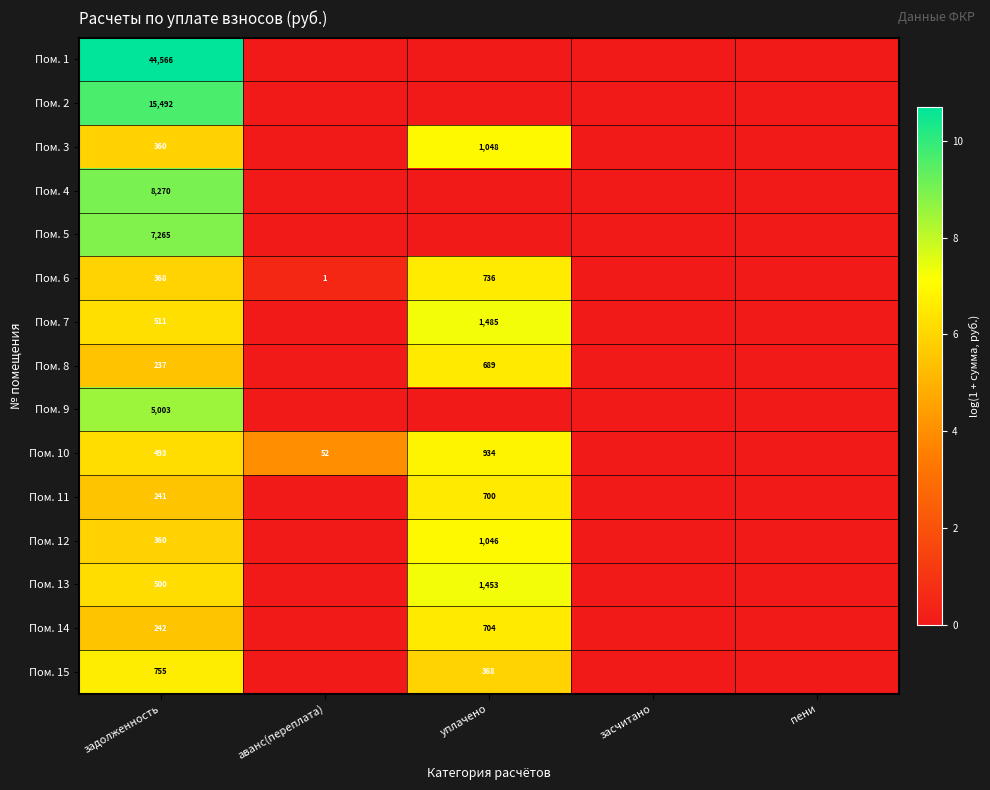

Between задолженность and уплачено, which is larger?

задолженность